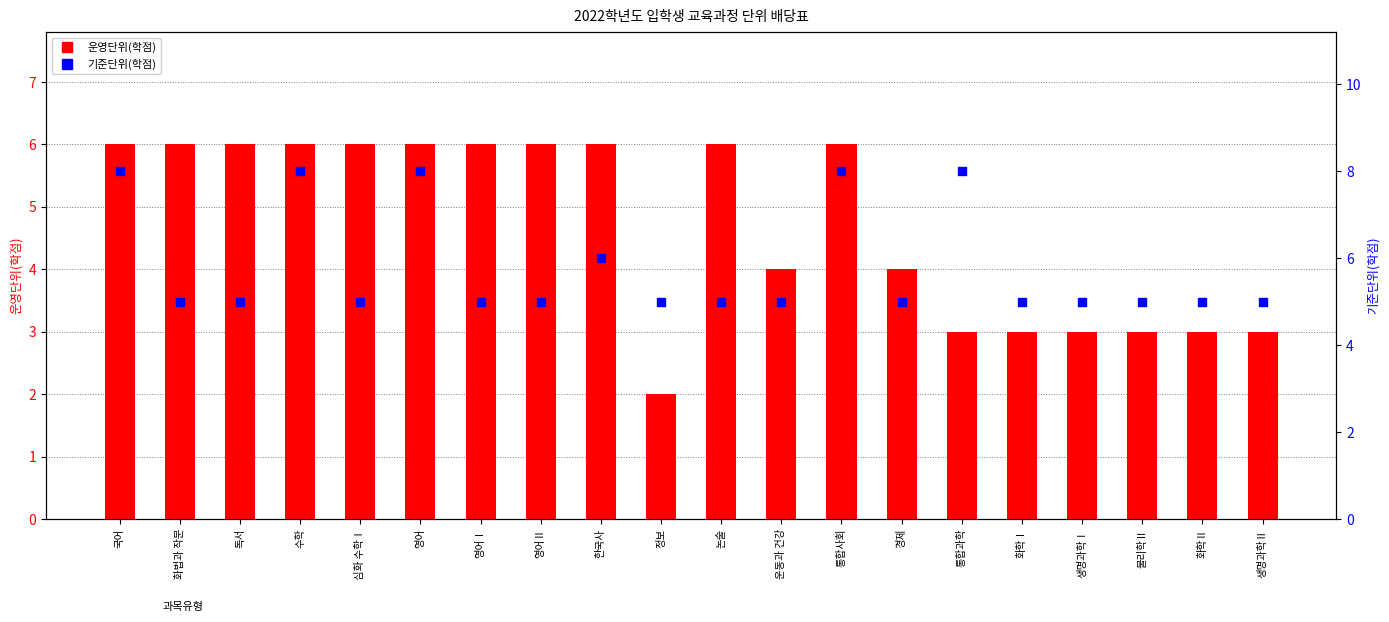

At how many categories does at least one series exceed 3?

20